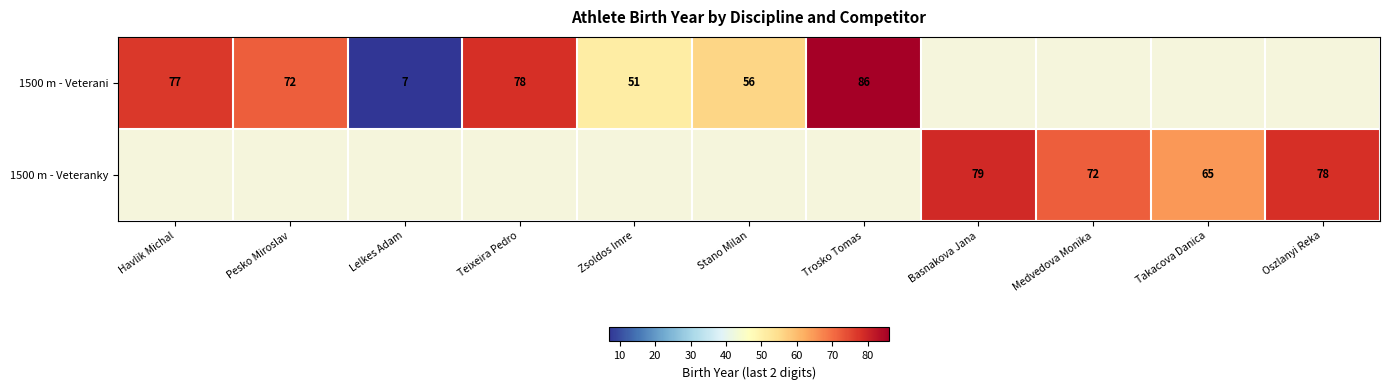

The 1500 m - Veterani series shows 86 at Trosko Tomas. True or false?

True